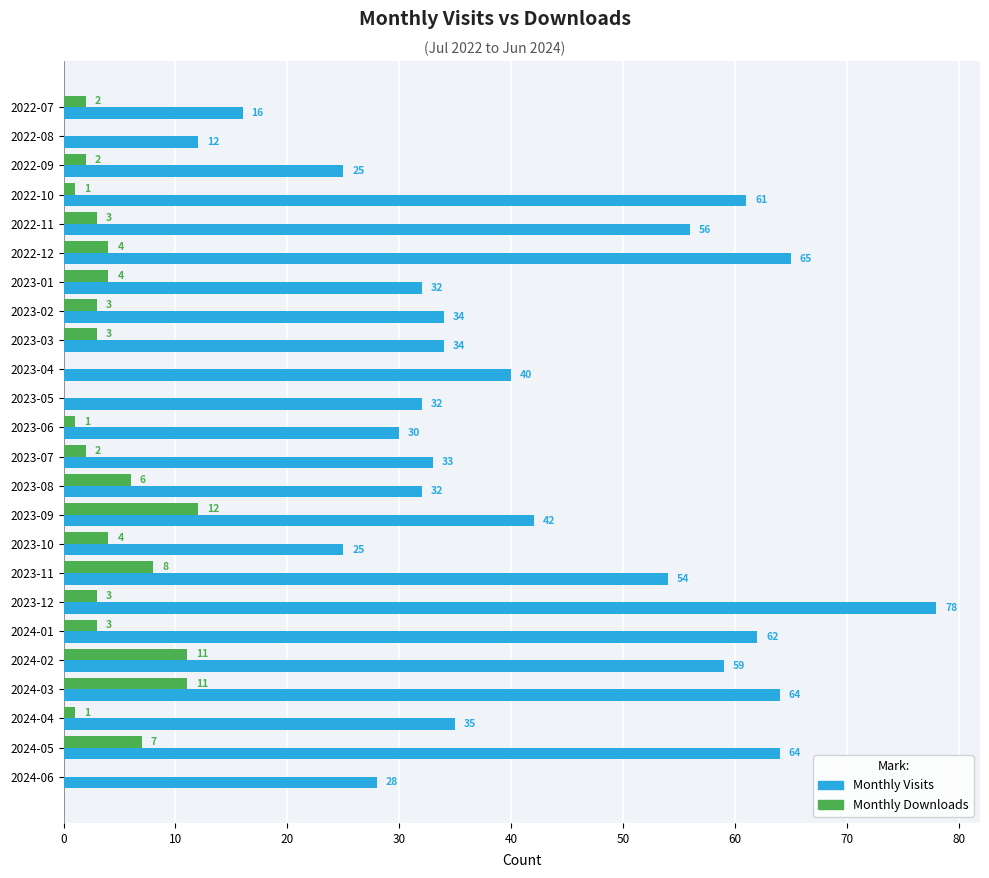

What is the highest value of the Monthly Downloads series?

12